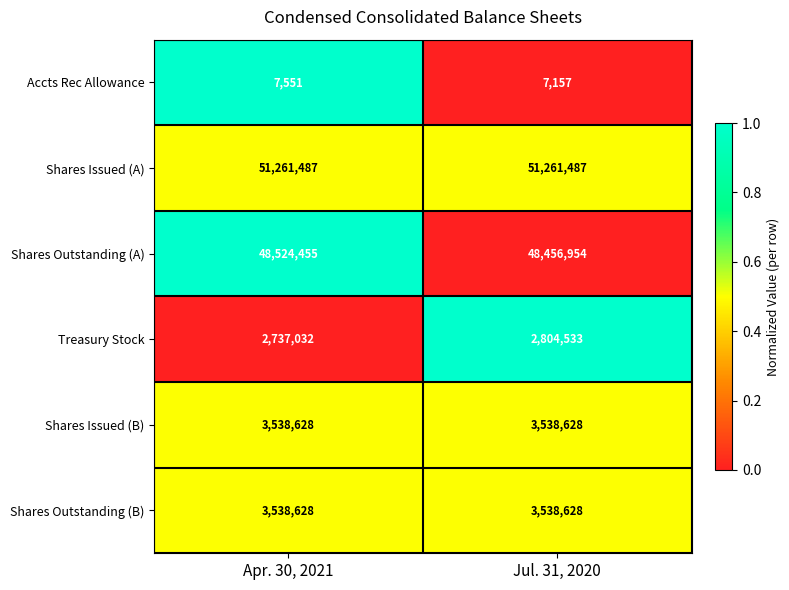

What is the difference between the highest and lowest values at Apr. 30, 2021?

51253936